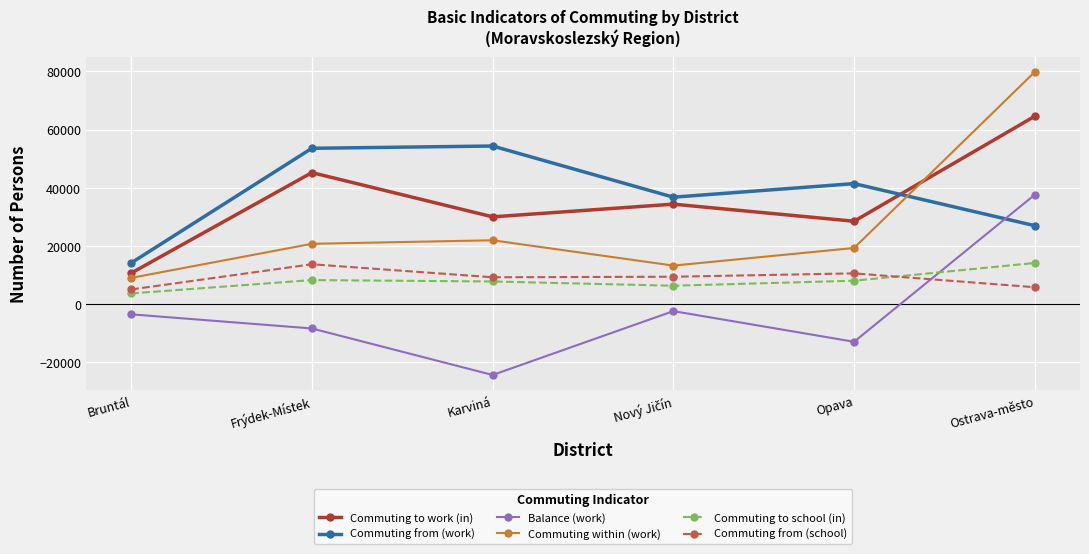

How many values in the Balance (work) series are below -3494?

3